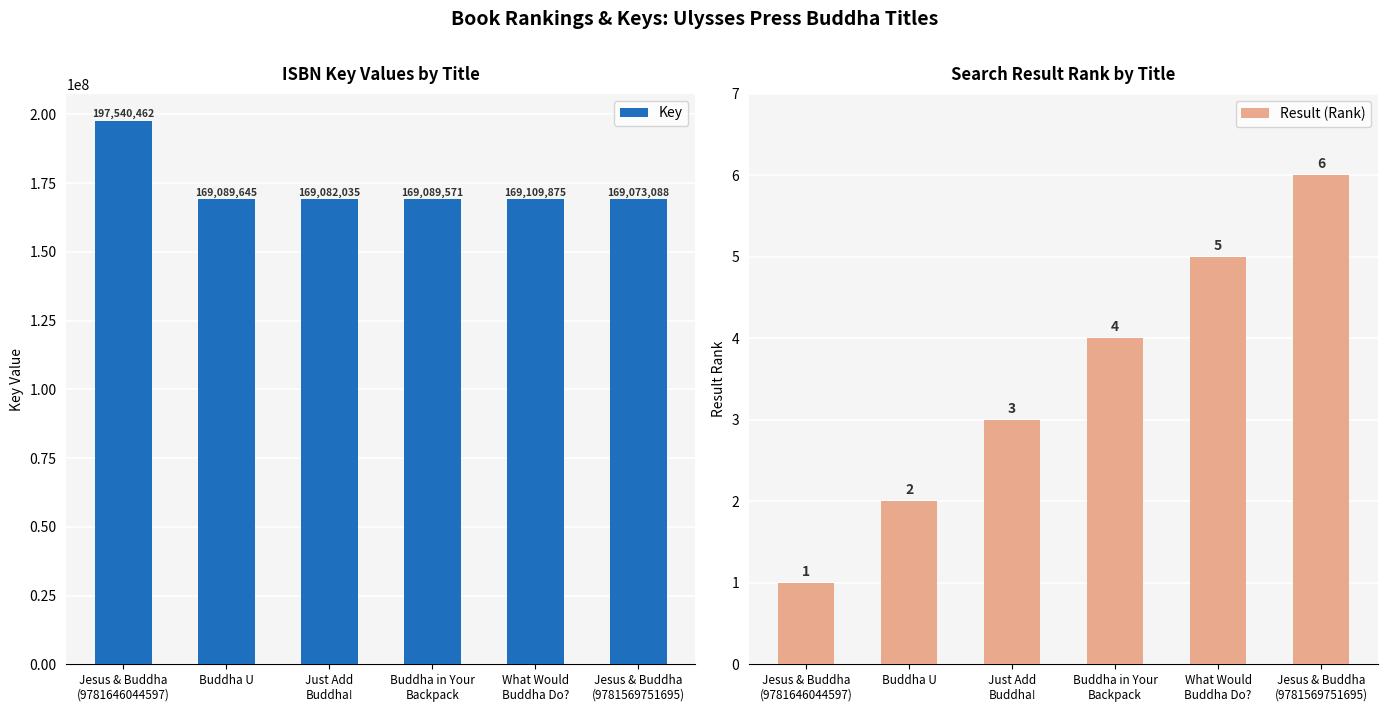

Is it true that Result (Rank) equals 3 at Buddha in Your
Backpack?

False